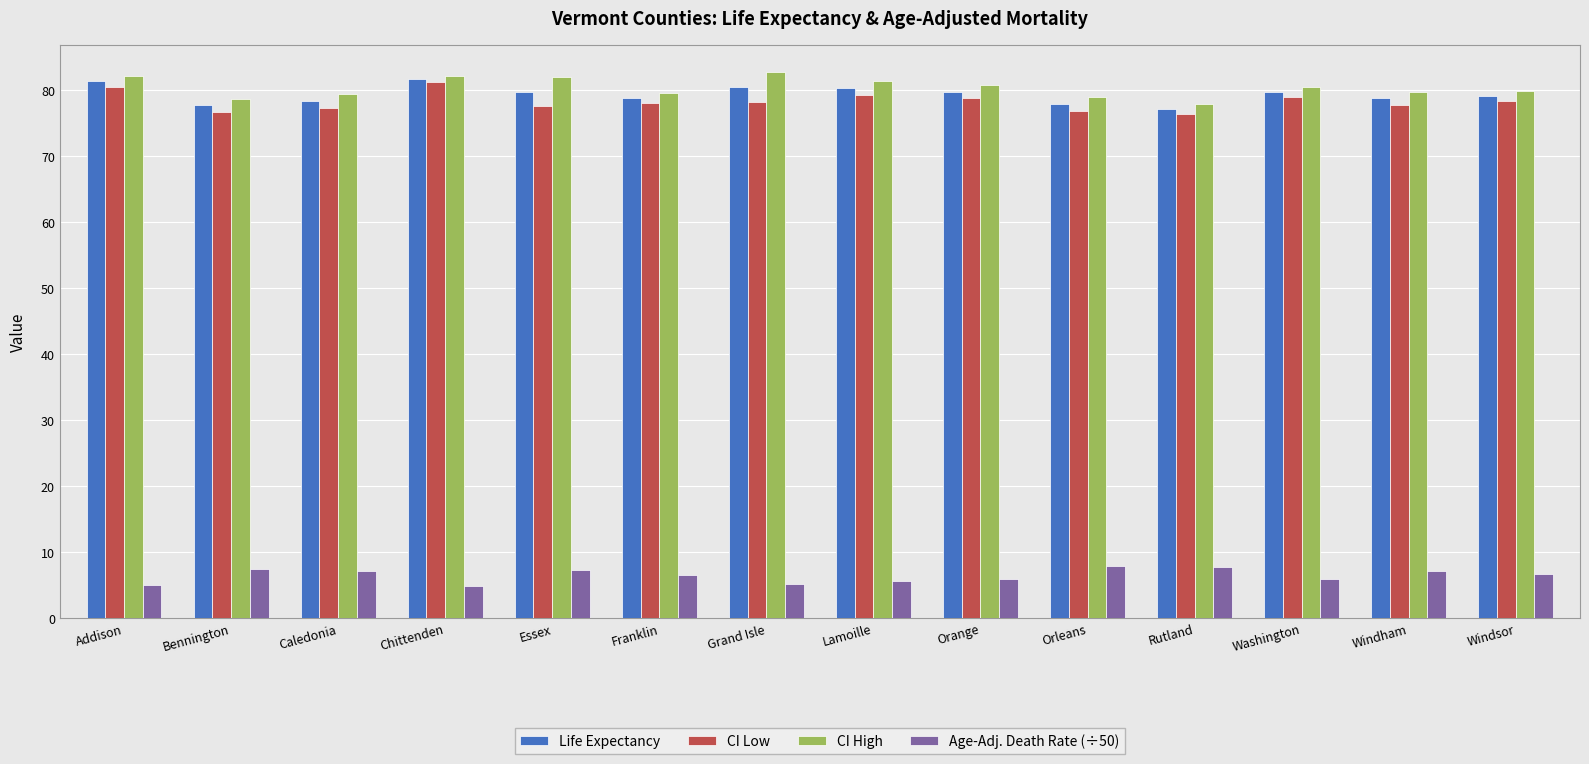

Which category has the highest value in the CI Low series?

Chittenden